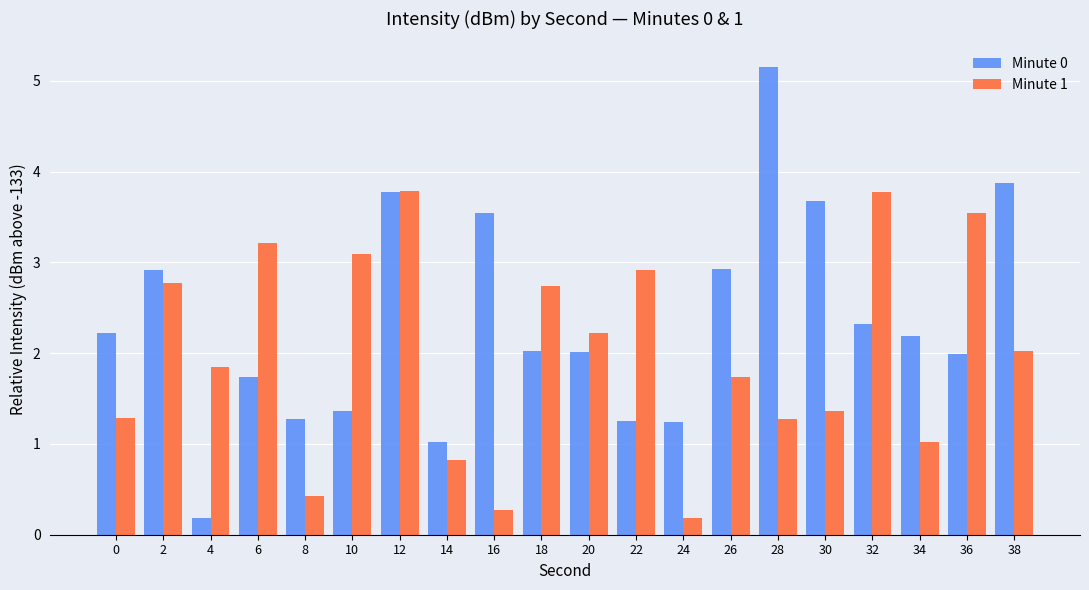

List the series in order of their overall mean, highest first.

Minute 0, Minute 1